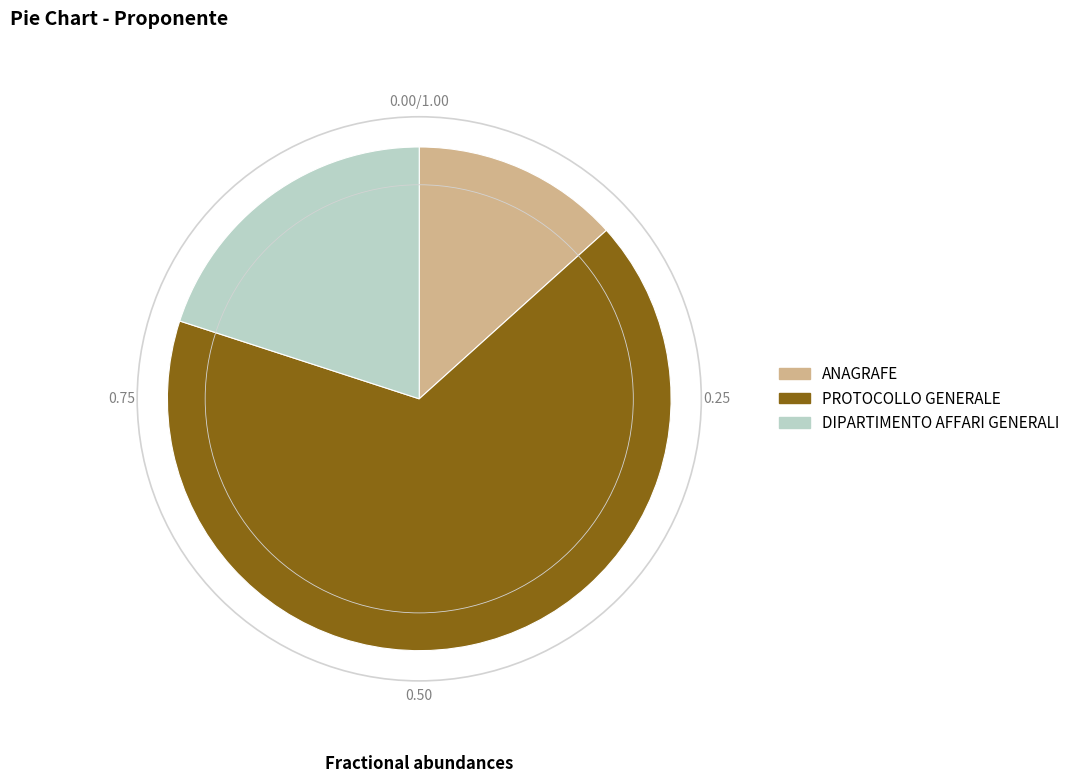

What is the largest slice in the pie chart?

PROTOCOLLO GENERALE